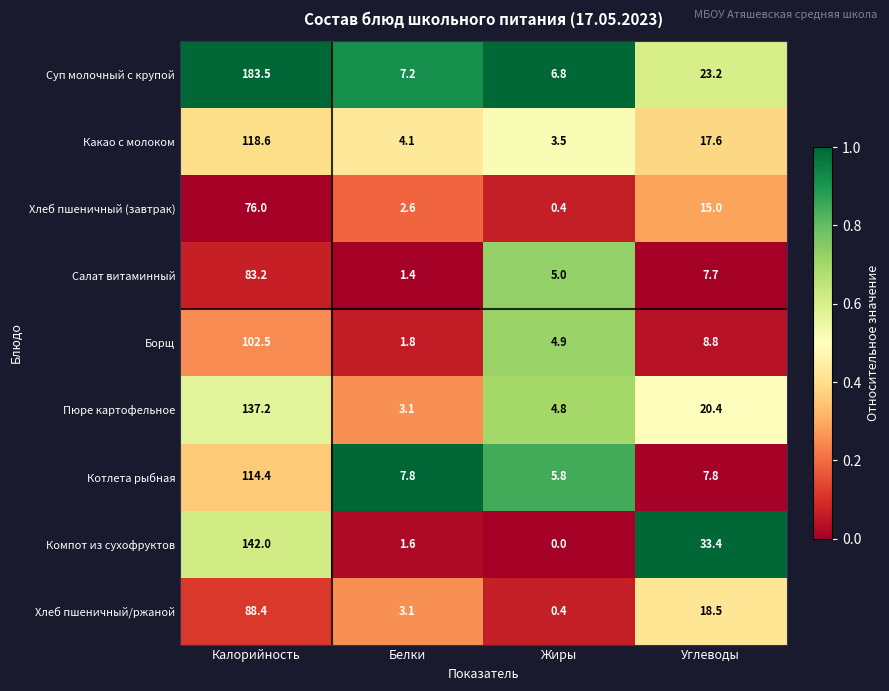

The Котлета рыбная series shows 2.4 at Жиры. True or false?

False